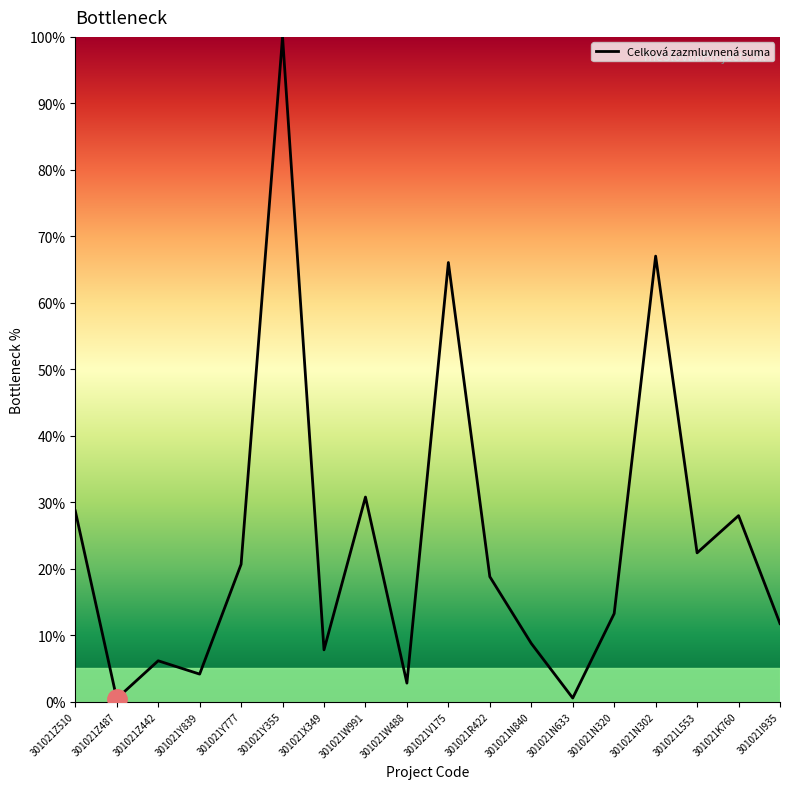

How many interior local peaks (higher than both neighbors) does the data have?

6